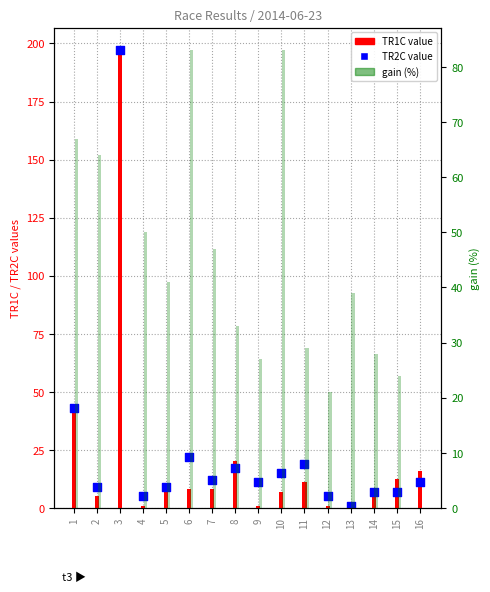

Which series has the widest spread of Y values?

TR1C